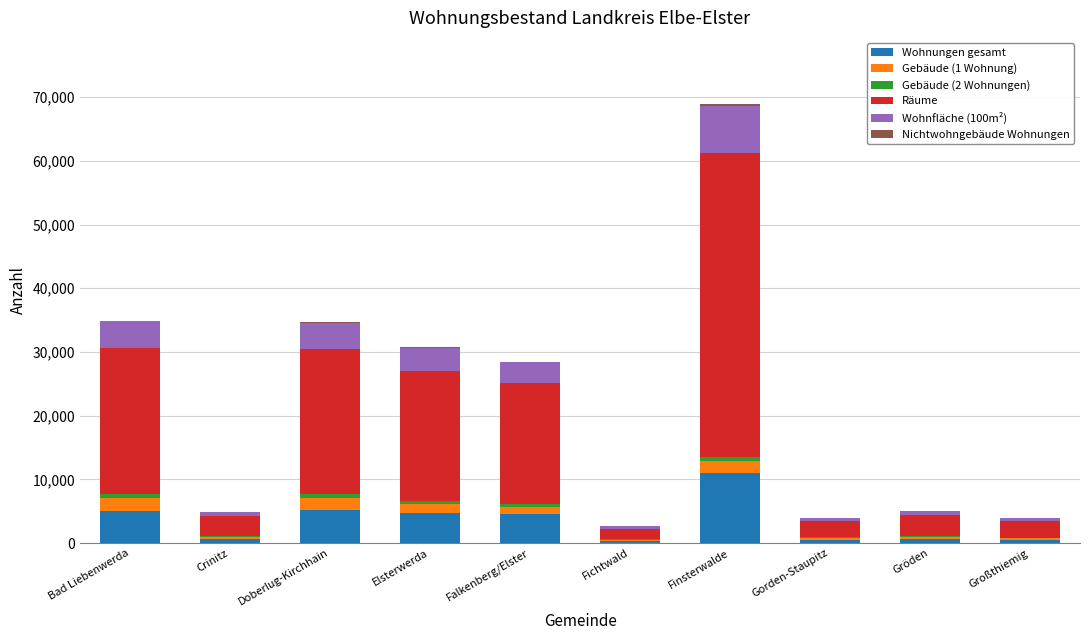

What is the sum of all Wohnungen gesamt values?

33440